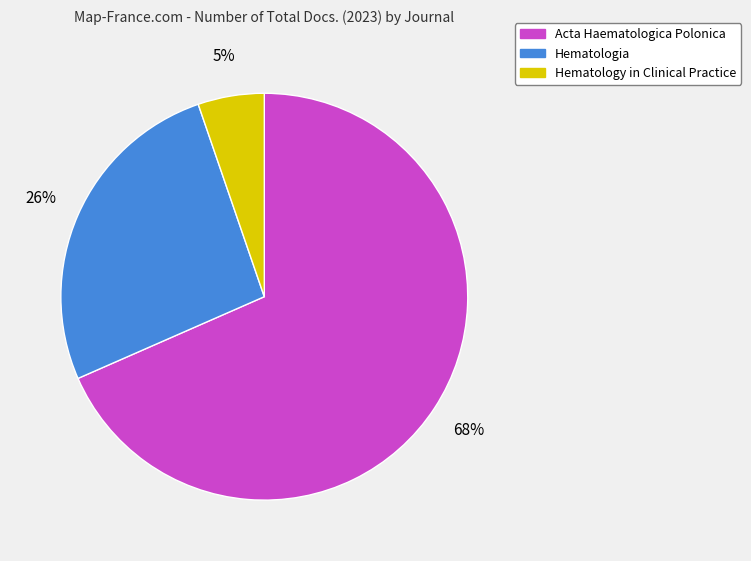

Is there any slice that represents more than half of the pie?

Yes